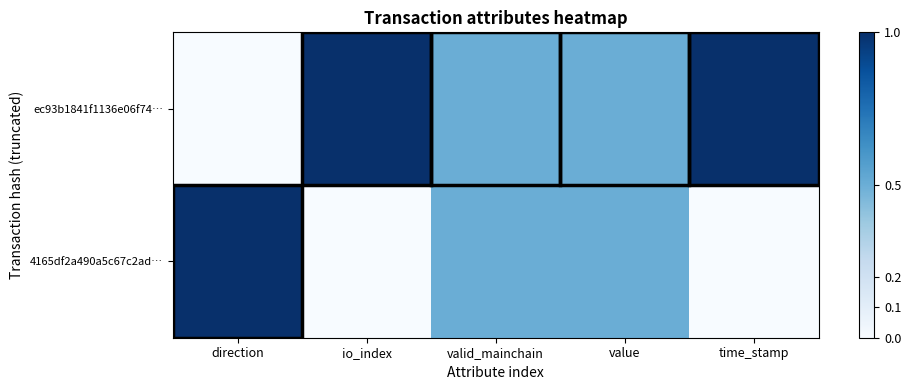

Which series has the largest range (max minus min)?

ec93b1841f1136e06f74…